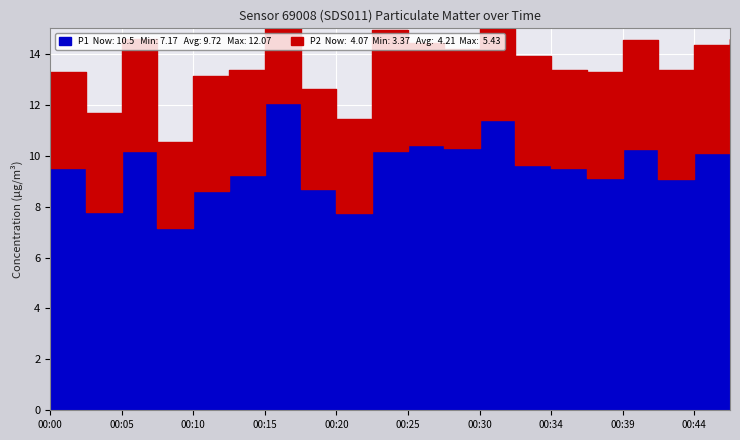

At which label does P2 reach its minimum?

00:08